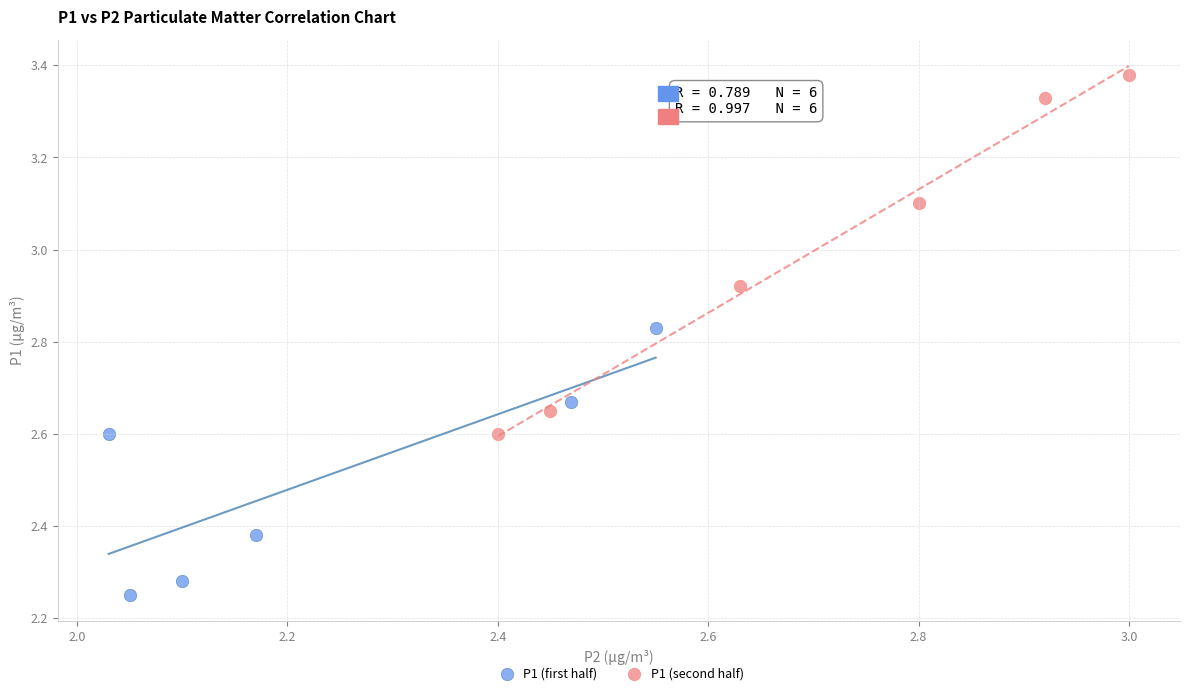

Which series reaches the minimum Y coordinate?

P1 (first half)